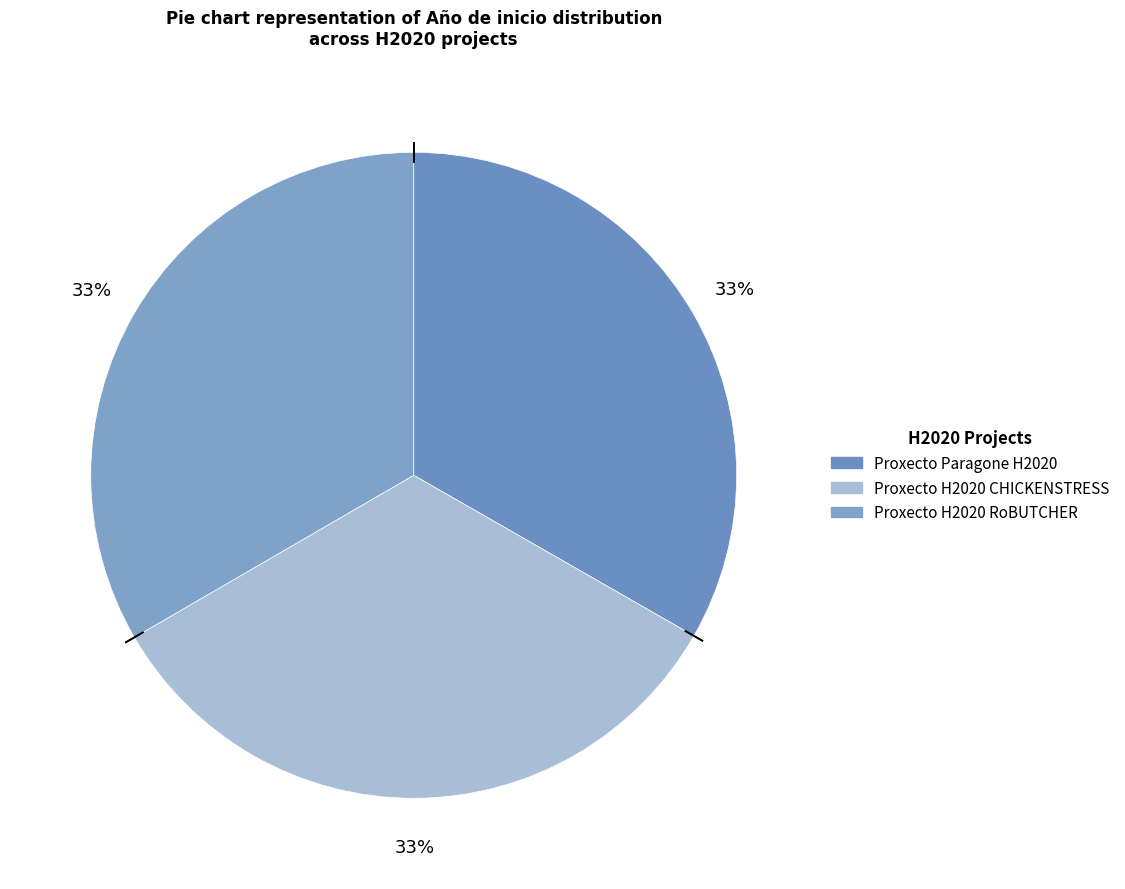

Approximately how many times larger is the value at Proxecto Paragone H2020 compared to Proxecto H2020 RoBUTCHER?

1.0